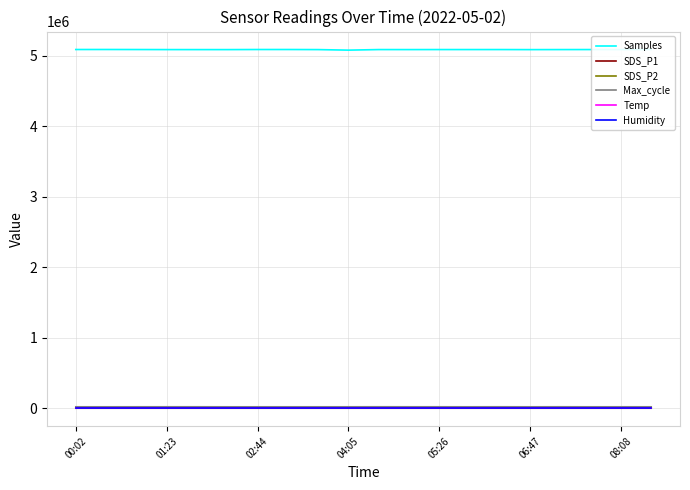

Between 15 and 16, which series saw the biggest shift?

Samples